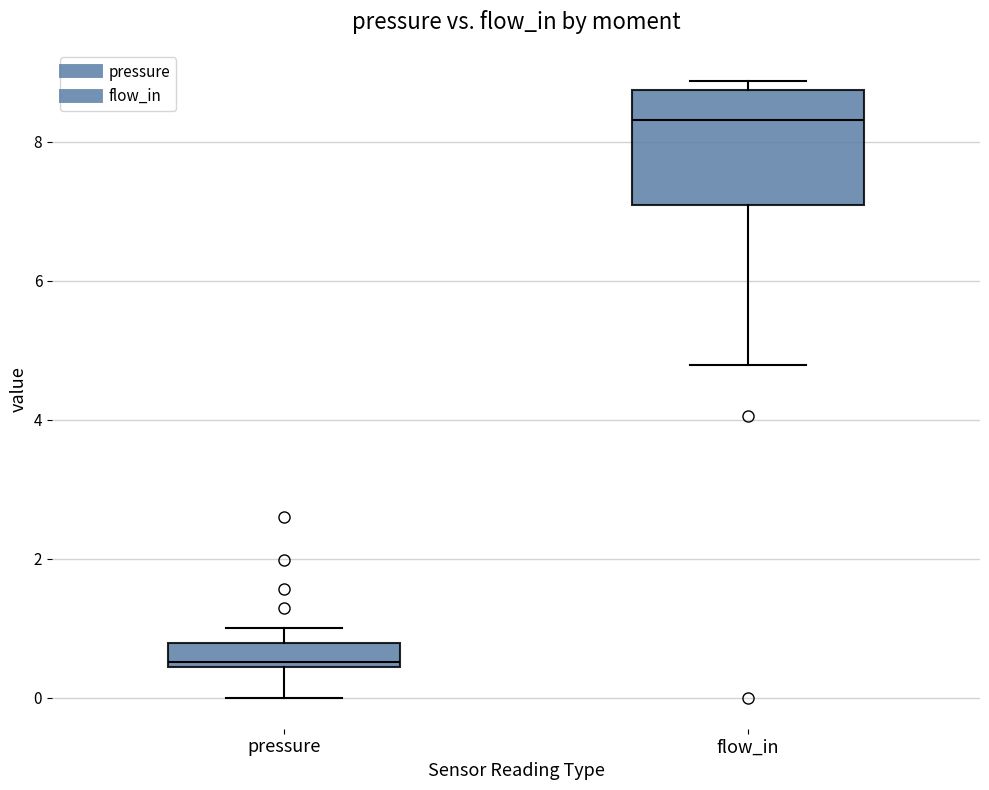

Reading left to right, transcribe this box plot: for each box, give where its median line is, the range the box spans, and where its two whiskers end, as read against the y-axis. The values are not printed on the chart, so give them approximately, as read against the axis.

pressure: median 0.6, box 0.4 to 0.8, whiskers 0.0 to 1.0
flow_in: median 8.4, box 7.0 to 8.8, whiskers 4.8 to 8.8 (just above the box's upper edge)